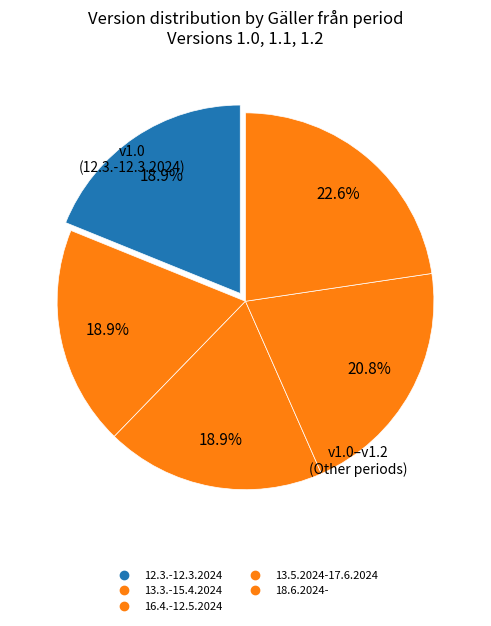

Count the number of slices in the pie.

5